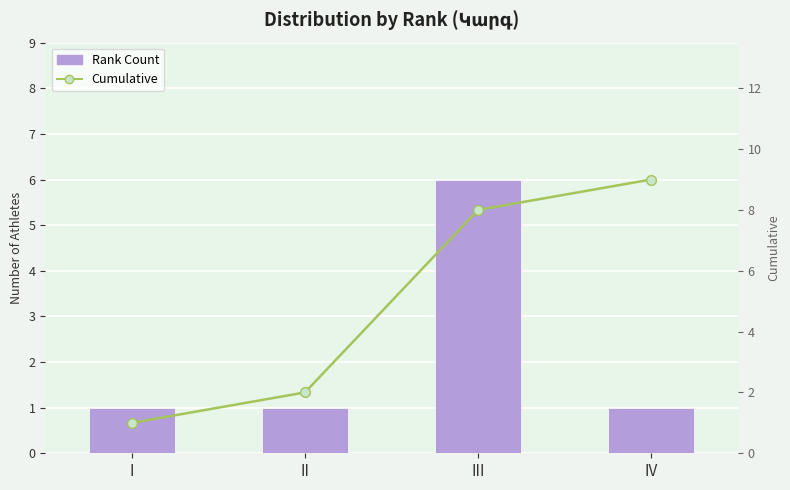

Does the chart contain stacked bars?

No